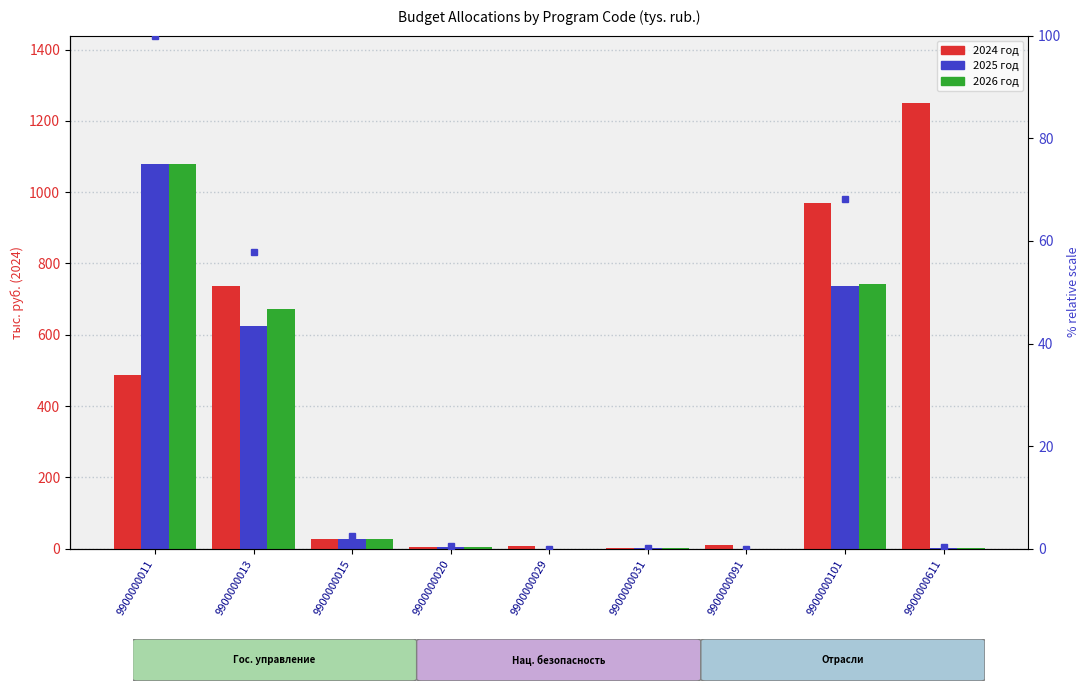

Between 9900000020 and 9900000101, which is larger?

9900000101